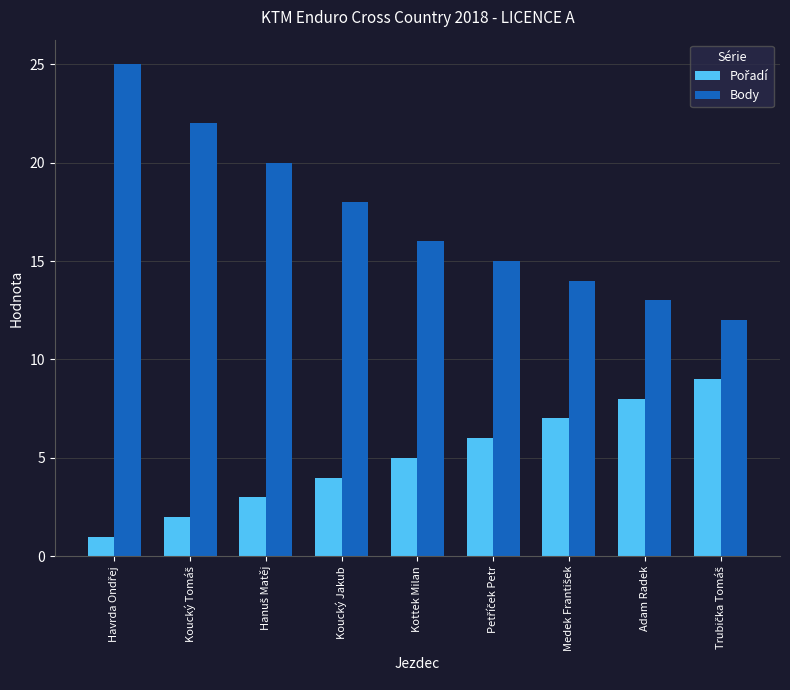

What is the sum of all Body values?

155